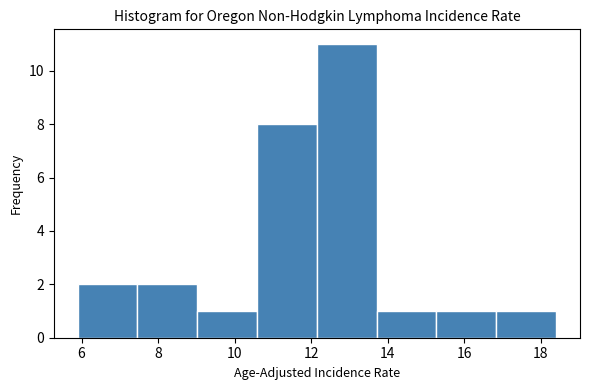

Reading left to right, transcribe this chart: for each bar, give the range it covers on the x-axis and its height. Neither the bar edges nor the heights are printed on the chart, so give them approximately, as read against the axes.

6.0 to 7.4: 2
7.4 to 9.0: 2
9.0 to 10.6: 1
10.6 to 12.2: 8
12.2 to 13.8: 11
13.8 to 15.2: 1
15.2 to 16.8: 1
16.8 to 18.4: 1